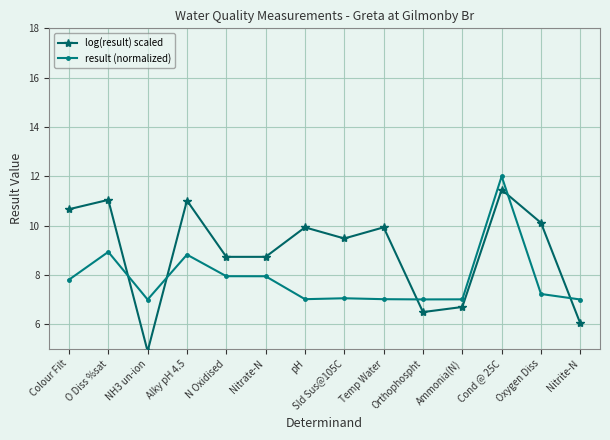

How many interior local peaks does the log(result) scaled series have?

5